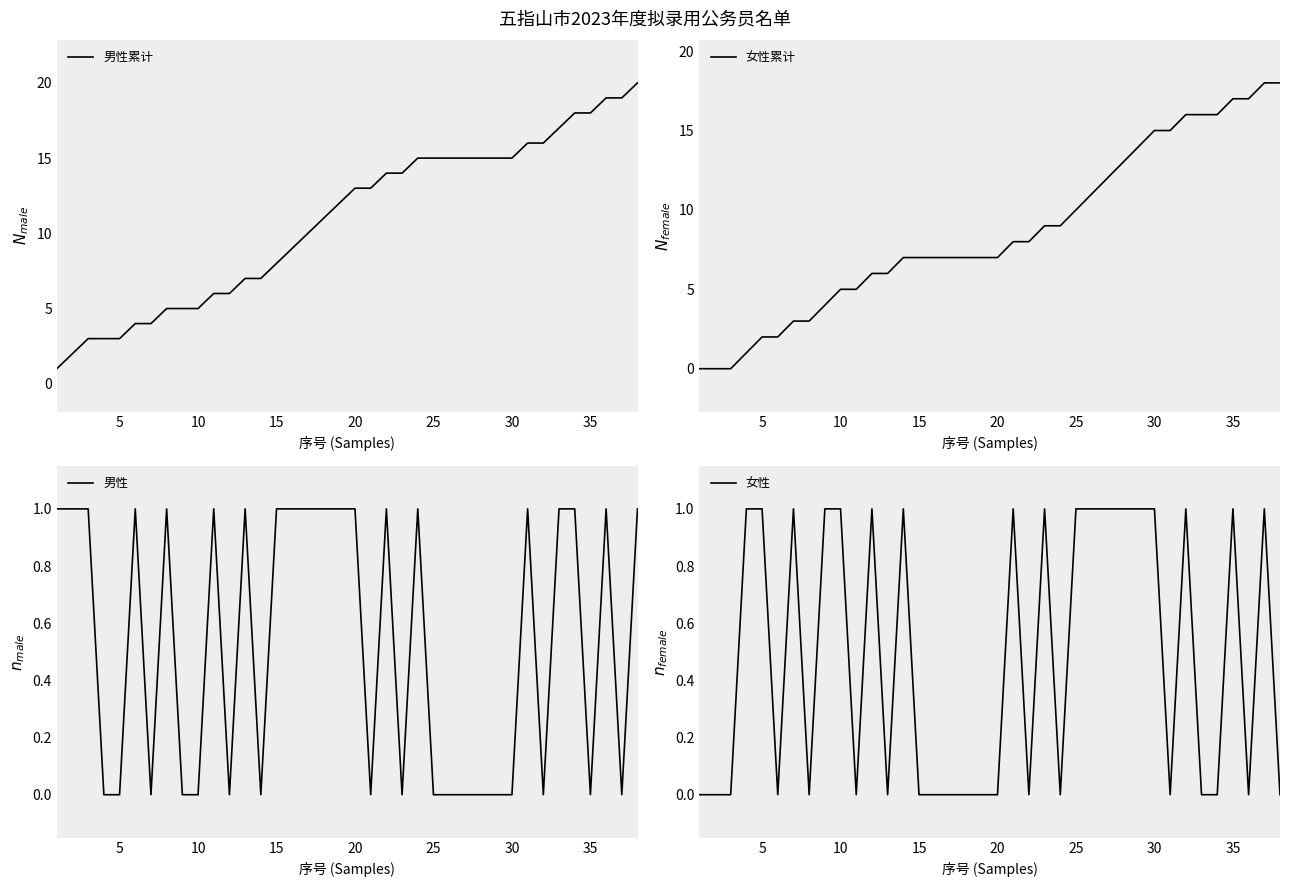

What is the maximum value for 男性累计?

20